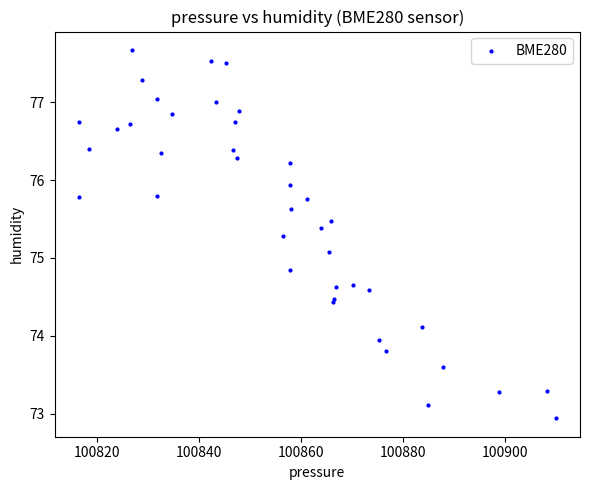

What Y value in the scatter plot is closest to 75?

75.1